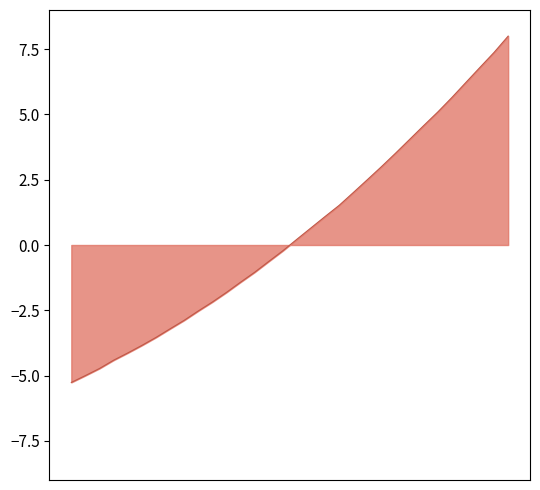

Reading left to right, list all the values displayed in this chart.

-5.3	-5.0	-4.7	-4.4	-4.1	-3.8	-3.5	-3.2	-2.9	-2.5	-2.2	-1.8	-1.4	-1.0	-0.6	-0.2	0.2	0.7	1.1	1.5	2.0	2.5	3.0	3.5	4.0	4.6	5.1	5.6	6.2	6.8	7.4	8.0